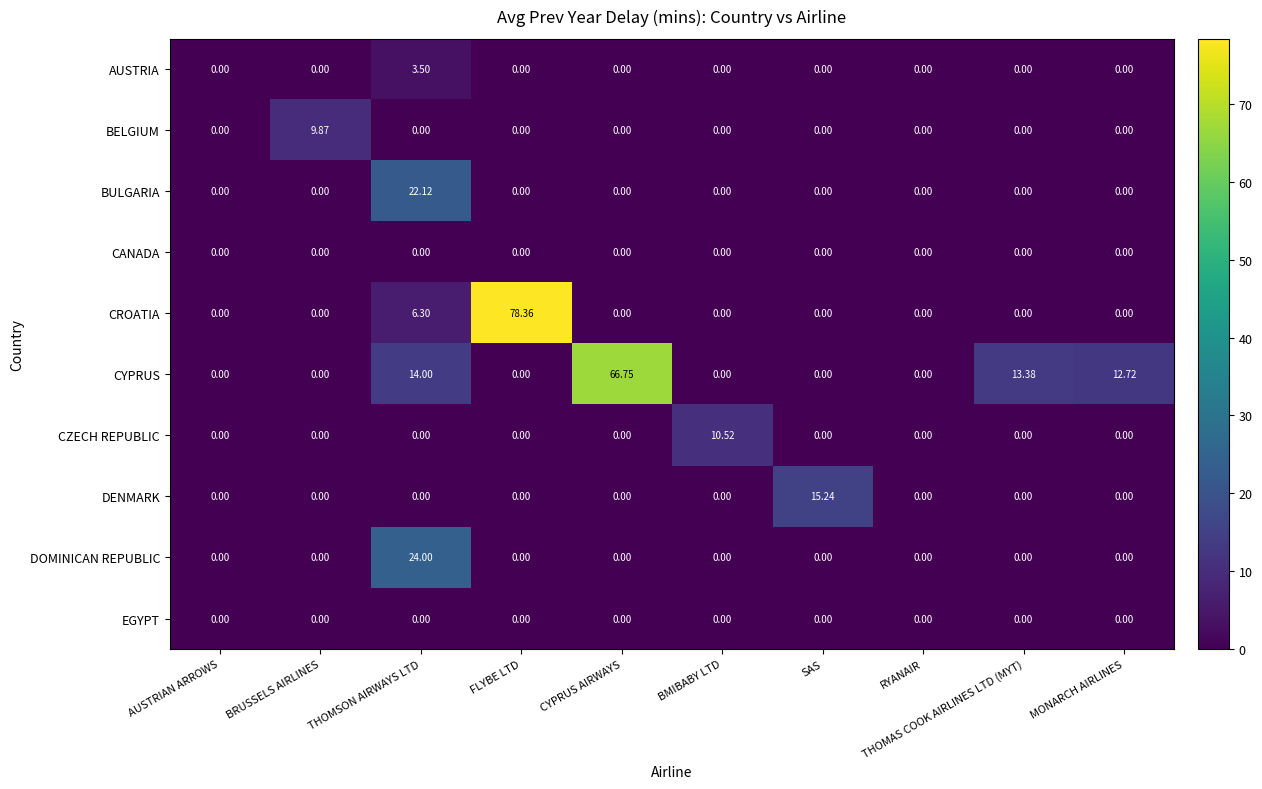

How many values in the DENMARK series exceed 0?

1